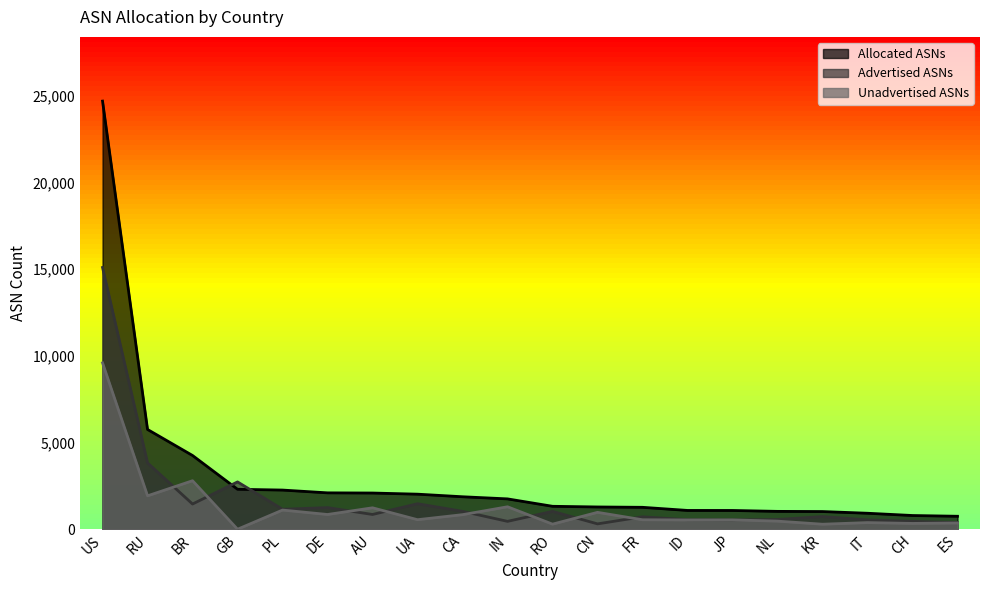

True or false: Advertised ASNs and Unadvertised ASNs intersect in this chart.

True